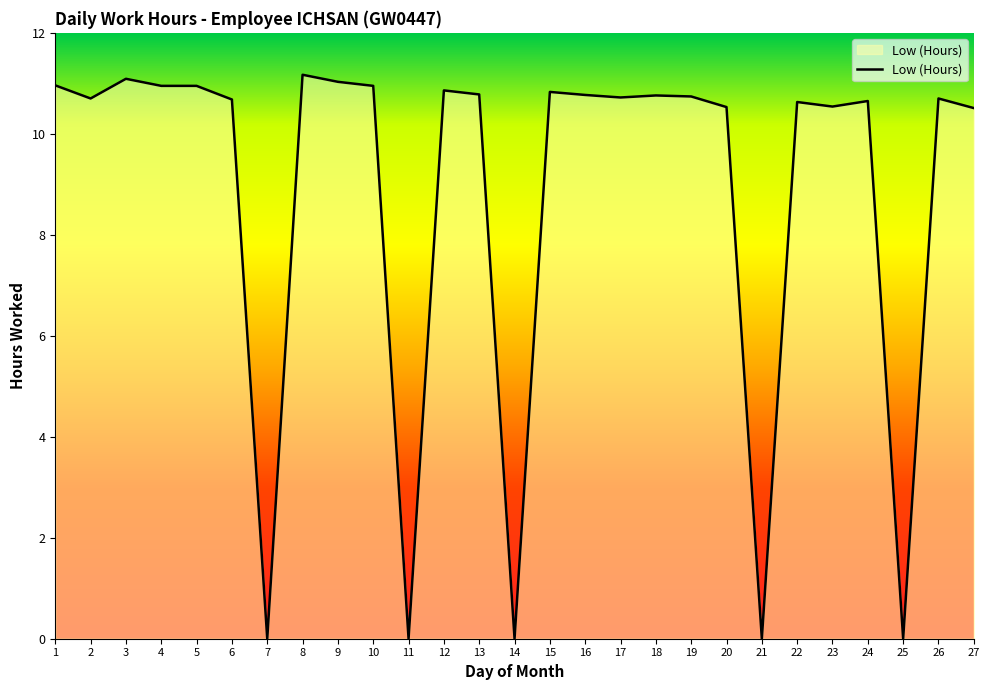

True or false: the data shows 11.1 at 3.

True